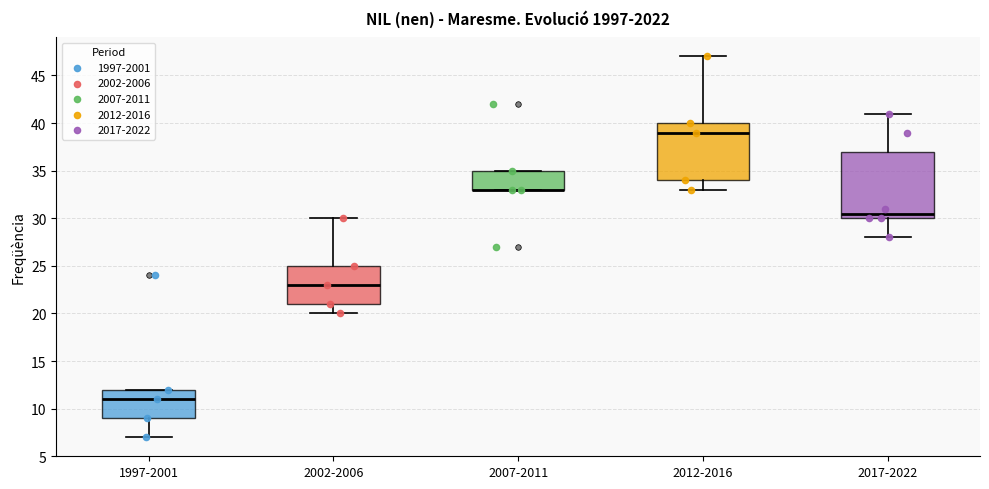

Reading left to right, transcribe this box plot: for each box, give where its median line is, the range the box spans, and where its two whiskers end, as read against the y-axis. The values are not printed on the chart, so give them approximately, as read against the axis.

1997-2001: median 11.0, box 9.0 to 12.0, whiskers 7.0 to 12.0
2002-2006: median 23.0, box 21.0 to 25.0, whiskers 20.0 to 30.0
2007-2011: median 33.0 (drawn on the box's lower edge), box 33.0 to 35.0, whiskers 33.0 to 35.0
2012-2016: median 39.0, box 34.0 to 40.0, whiskers 33.0 to 47.0
2017-2022: median 30.5, box 30.0 to 37.0, whiskers 28.0 to 41.0